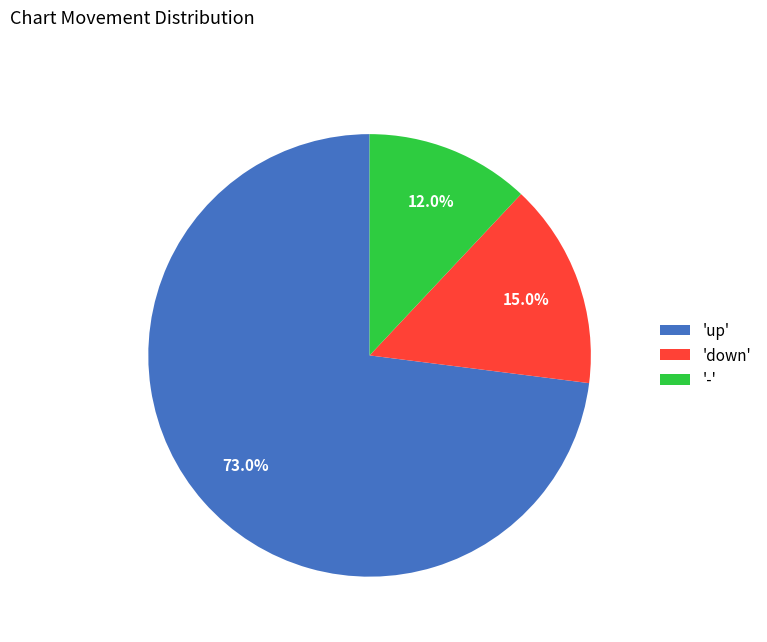

Which slice represents more than half of the pie?

'up'